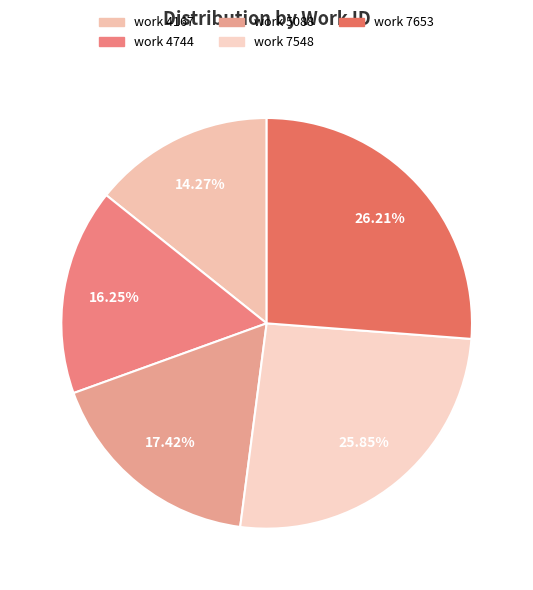

True or false: work 7548 accounts for 35% of the total.

False